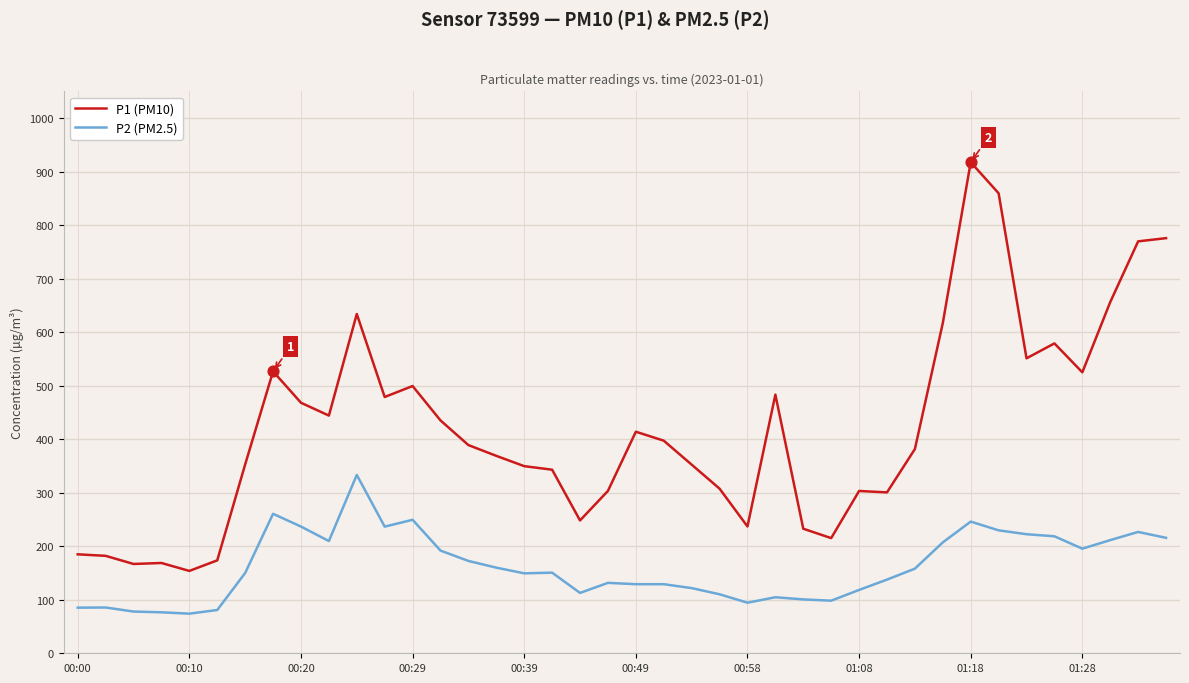

True or false: P2 (PM2.5) and P1 (PM10) intersect in this chart.

False